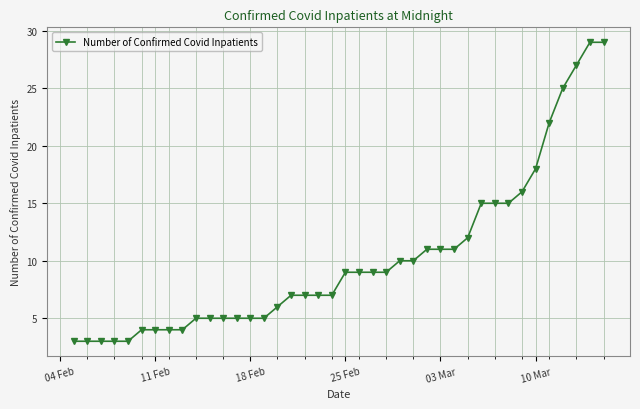

What is the difference between the maximum and second lowest values?

26